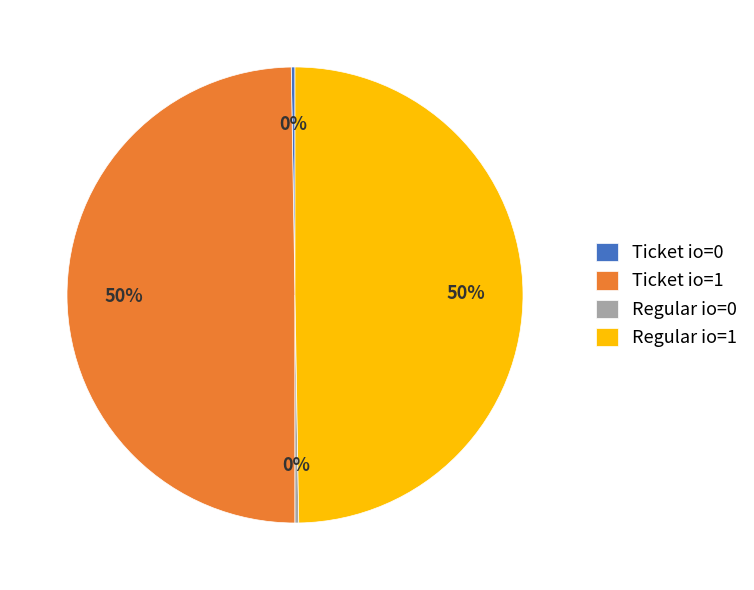

The Regular io=1 slice represents 59% of the pie. True or false?

False